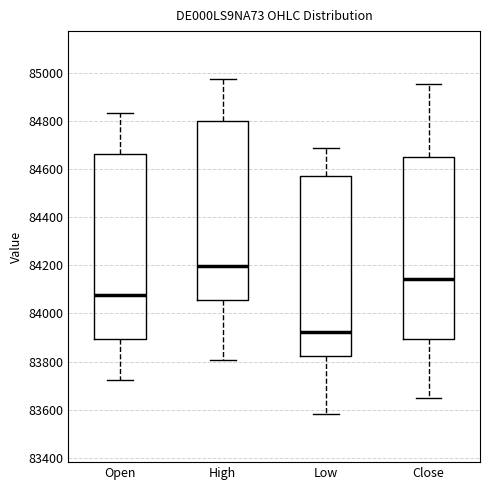

Where does the lower whisker of the box for Open end on the y-axis? The values are not printed on the chart, so give them approximately, as read against the axis.

83720